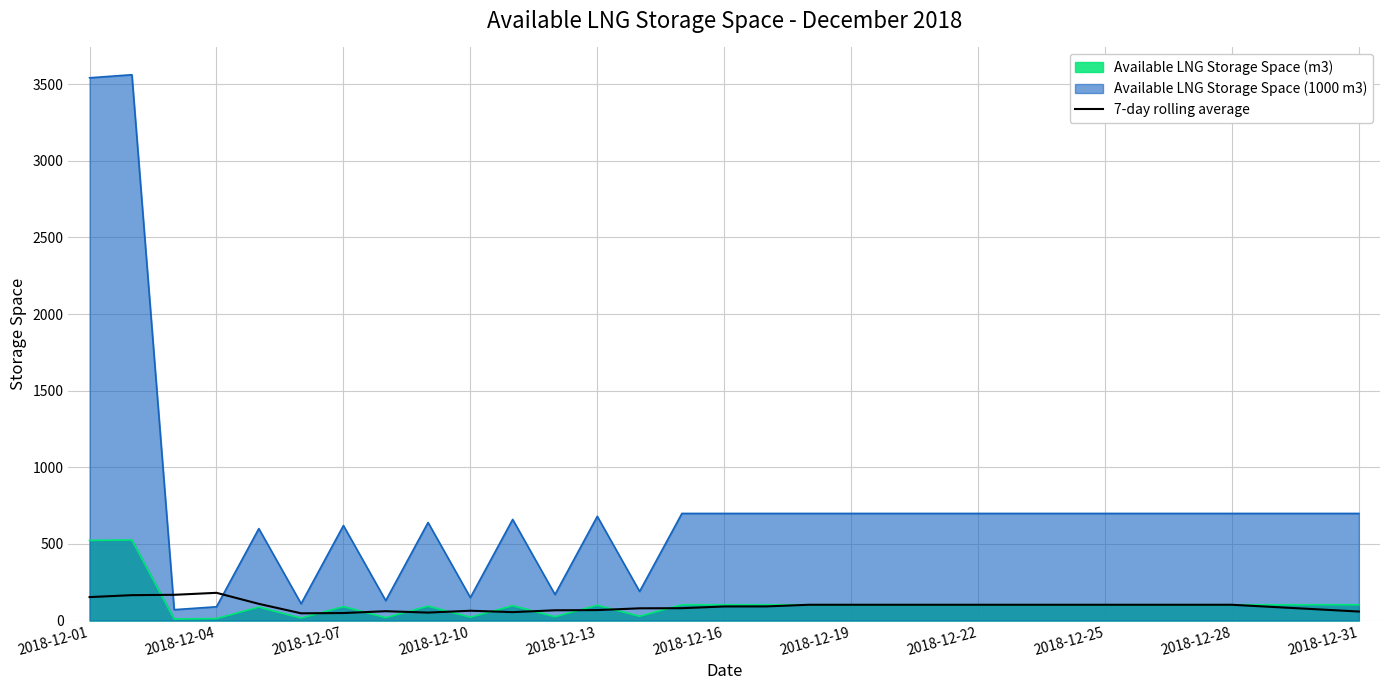

The chart shows a value of 103.0 at 19. True or false?

True